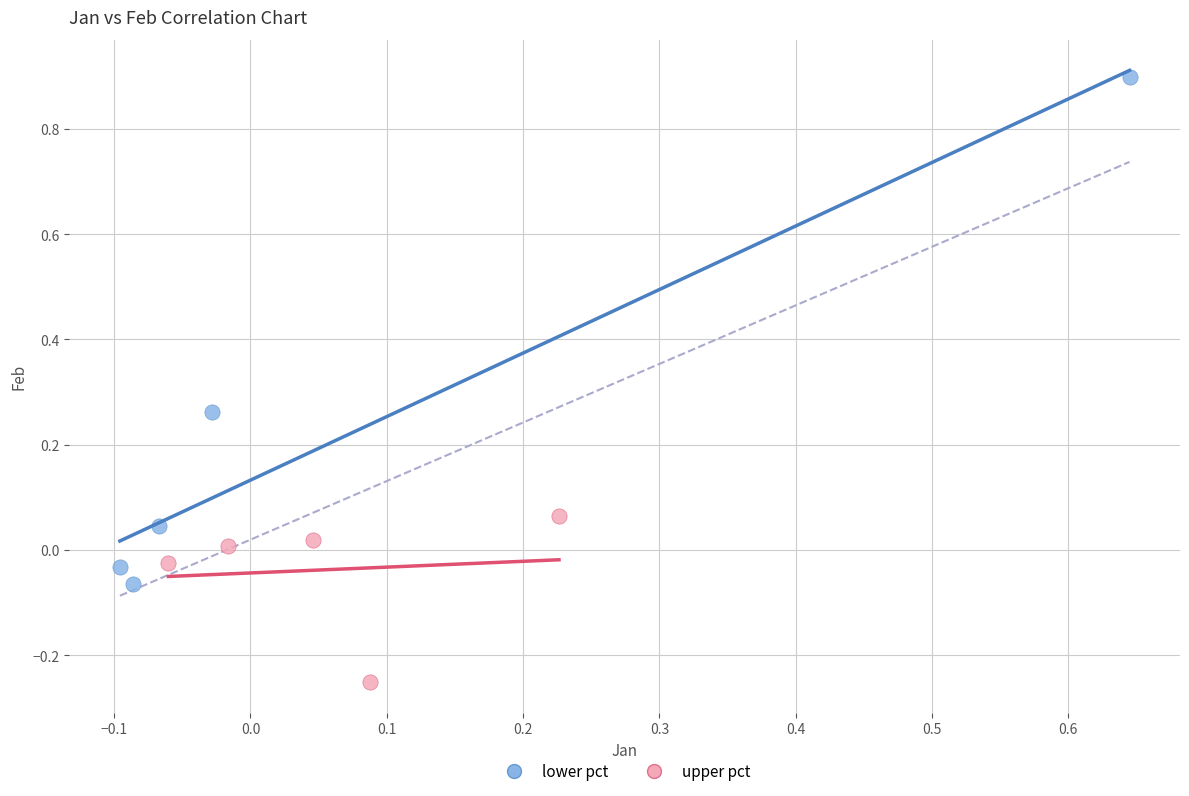

Which series has the widest spread of Y values?

lower pct